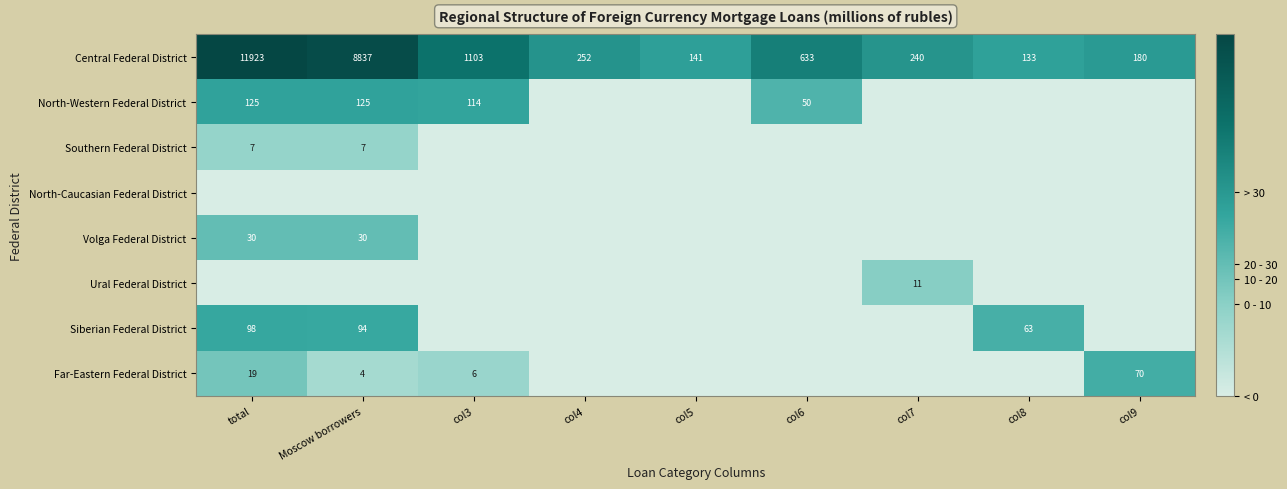

True or false: Far-Eastern Federal District has a value of 9 at total.

False